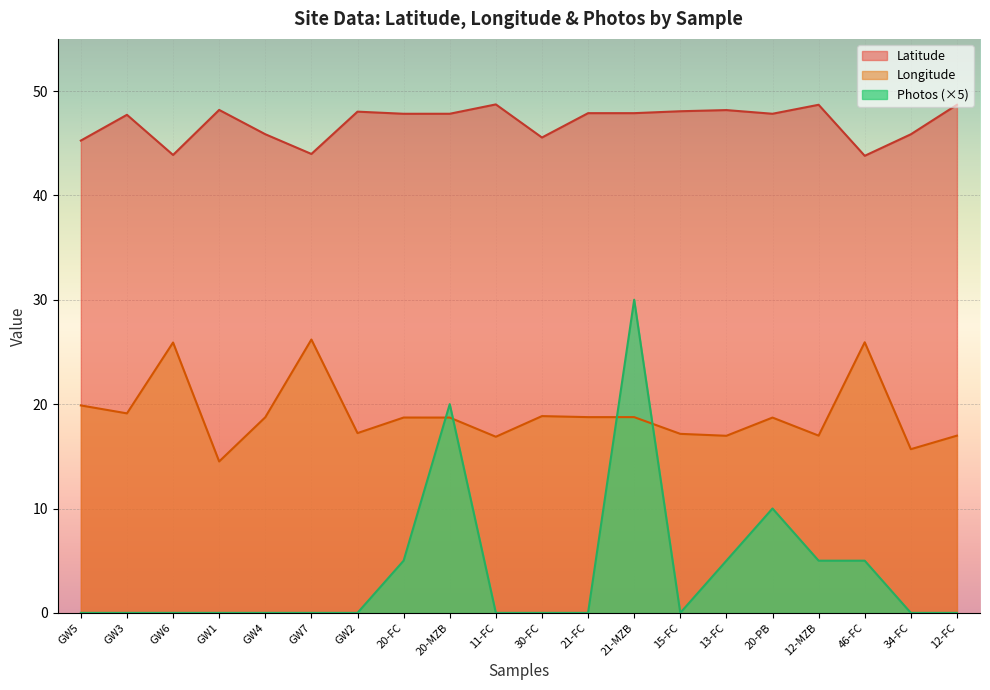

What is the sum of the Longitude values at GW6 and 30-FC?

44.8